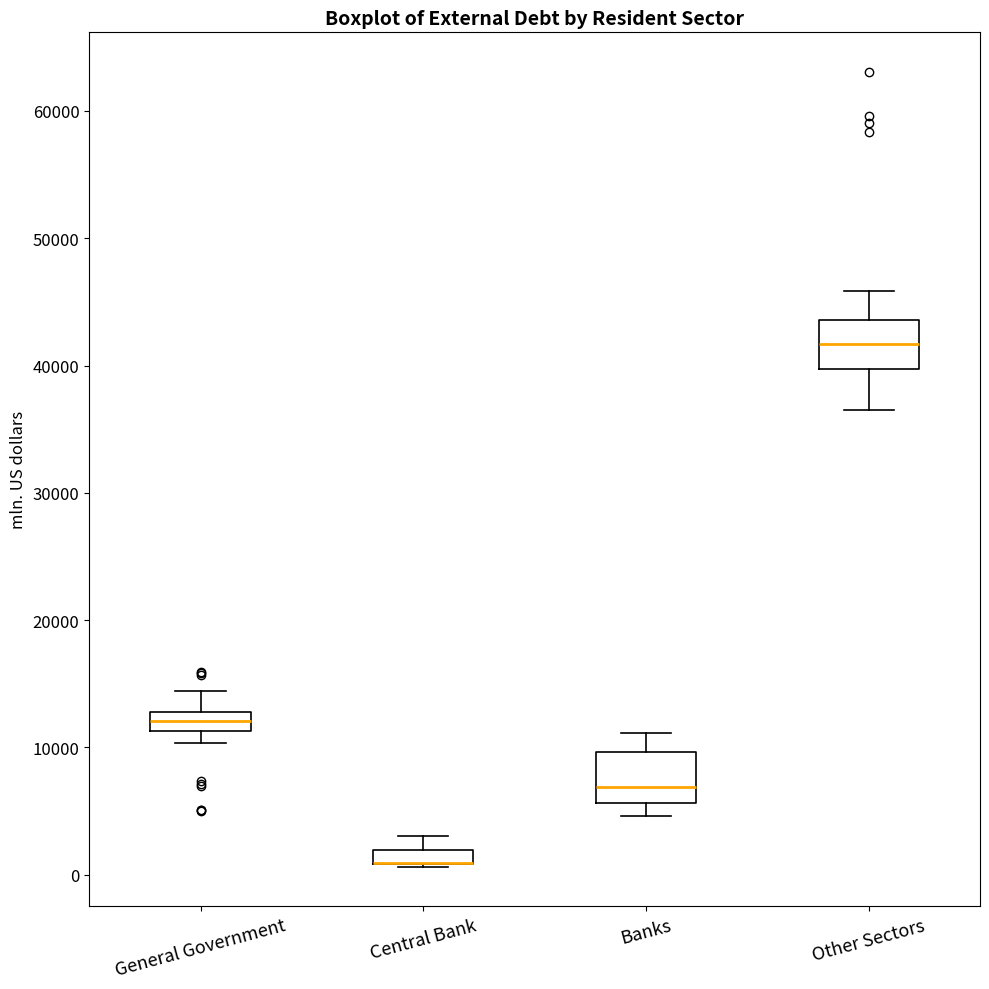

Where is the upper edge of the box for Banks on the y-axis? The values are not printed on the chart, so give them approximately, as read against the axis.

10000